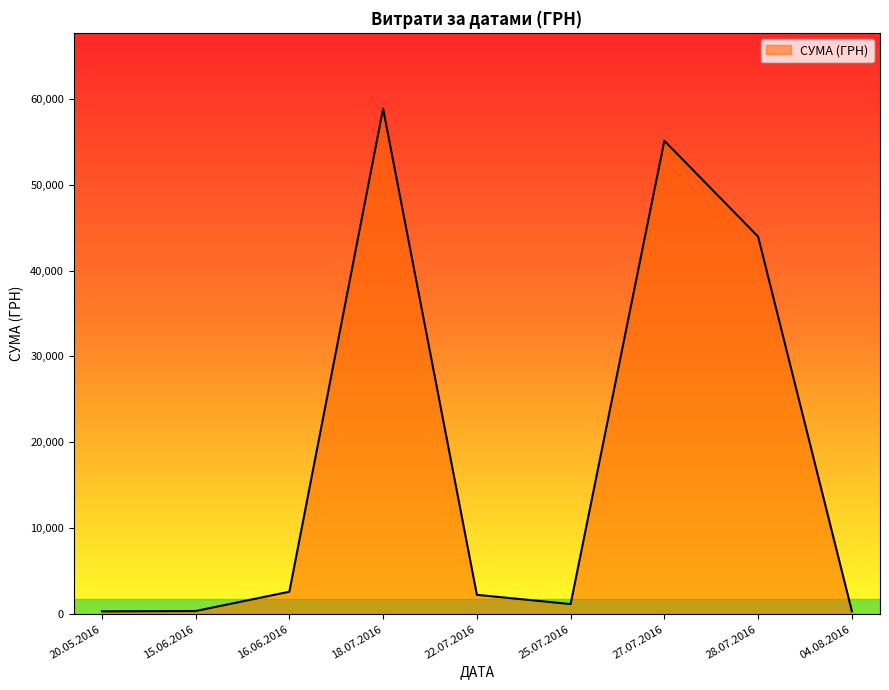

Approximately how many times larger is the value at 18.07.2016 compared to 22.07.2016?

26.1